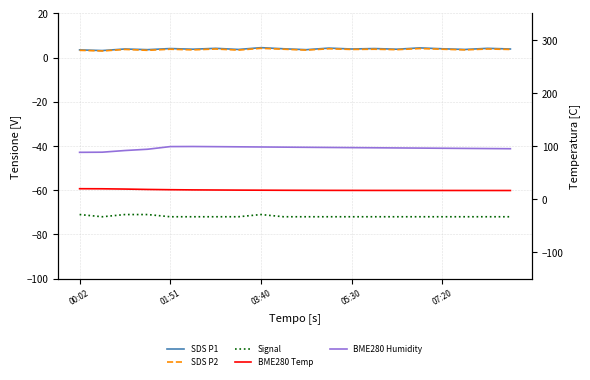

True or false: SDS_P2 and BME280_humidity cross at least once.

False